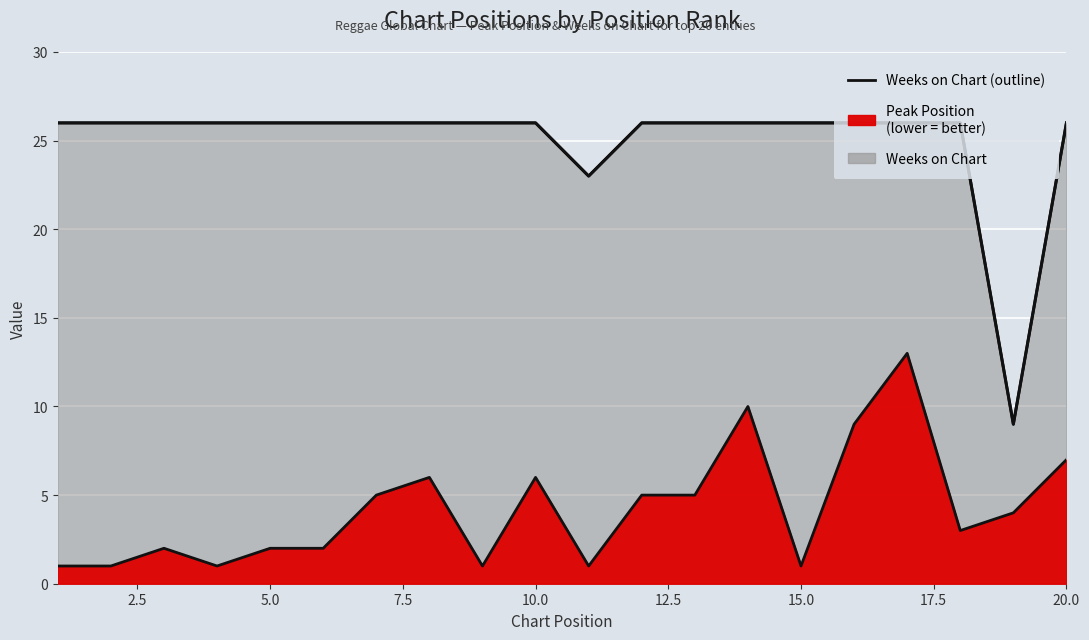

Reading right to left, list all the values displayed in this chart.

26	9	26	26	26	26	26	26	26	23	26	26	26	26	26	26	26	26	26	26